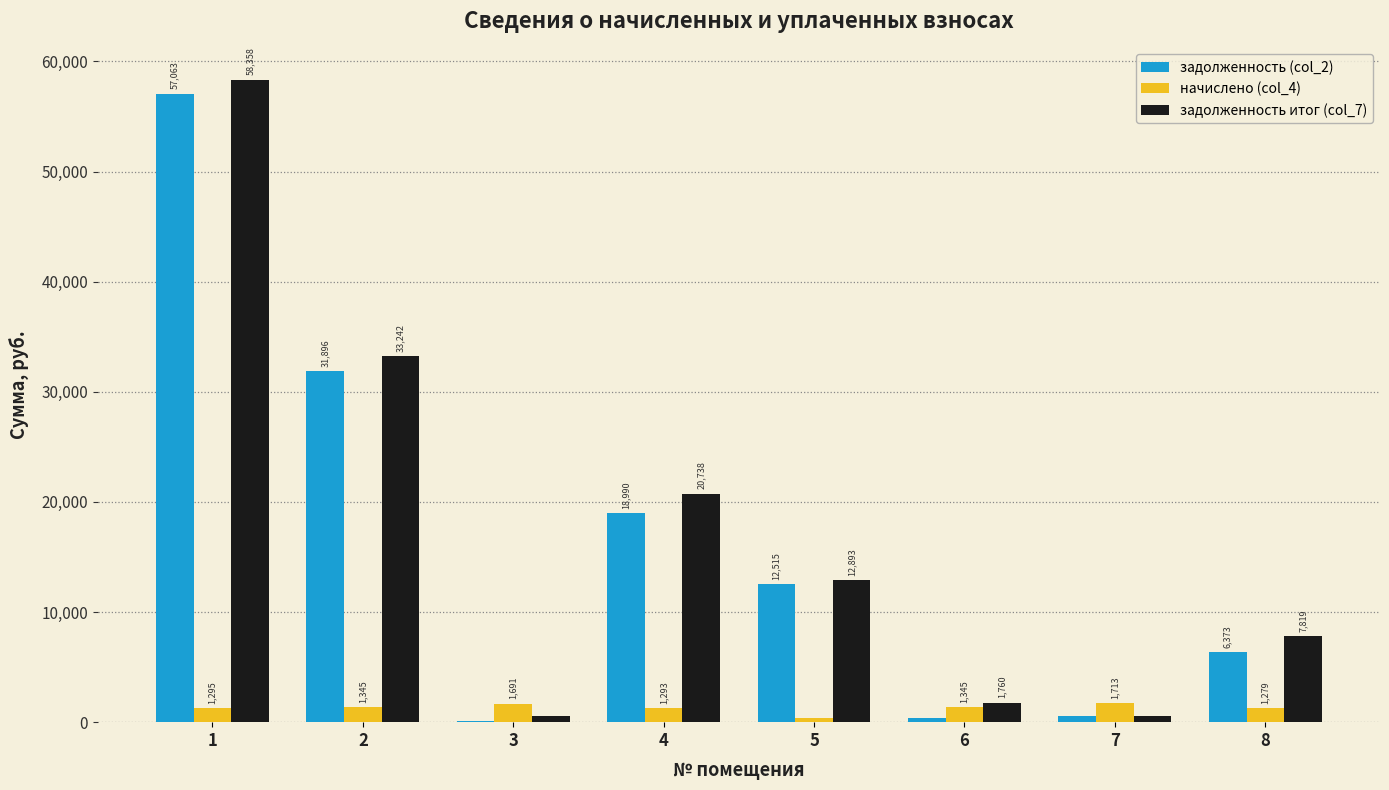

Between 3 and 7, which series saw the biggest shift?

задолженность (col_2)